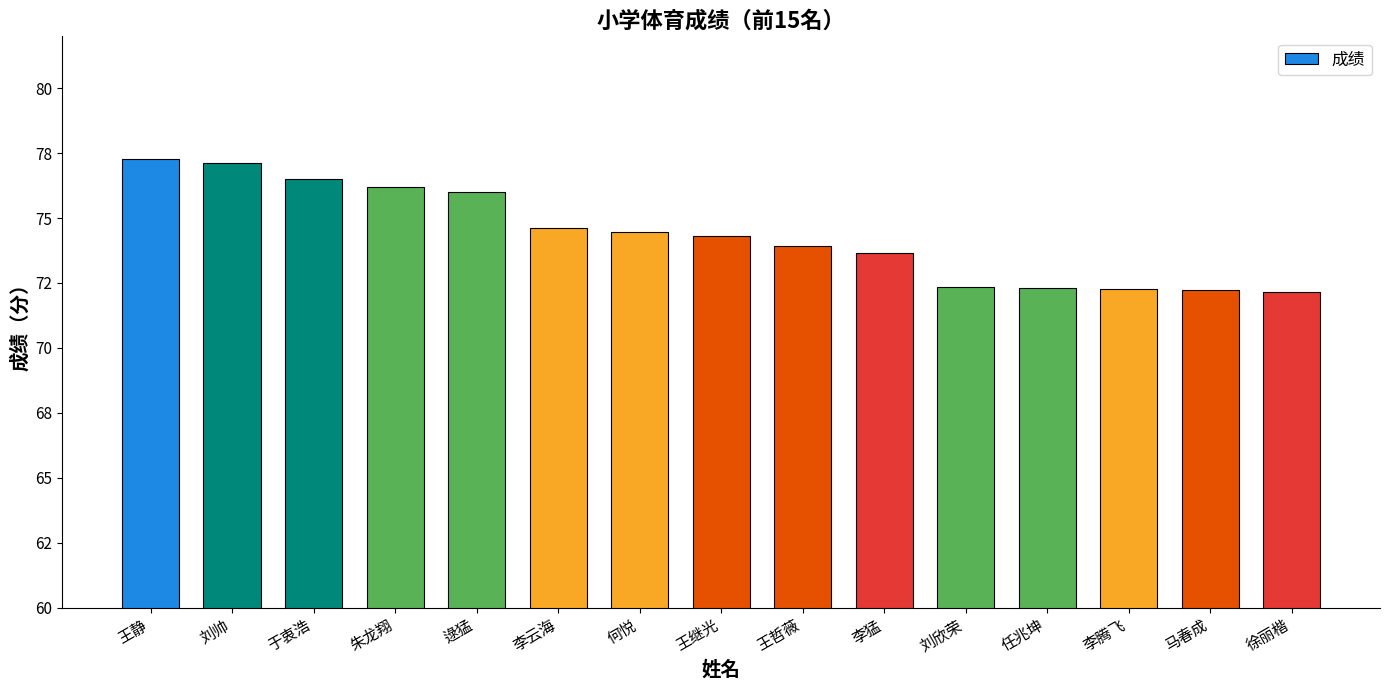

Is it true that the value at 刘帅 is 77.1?

True